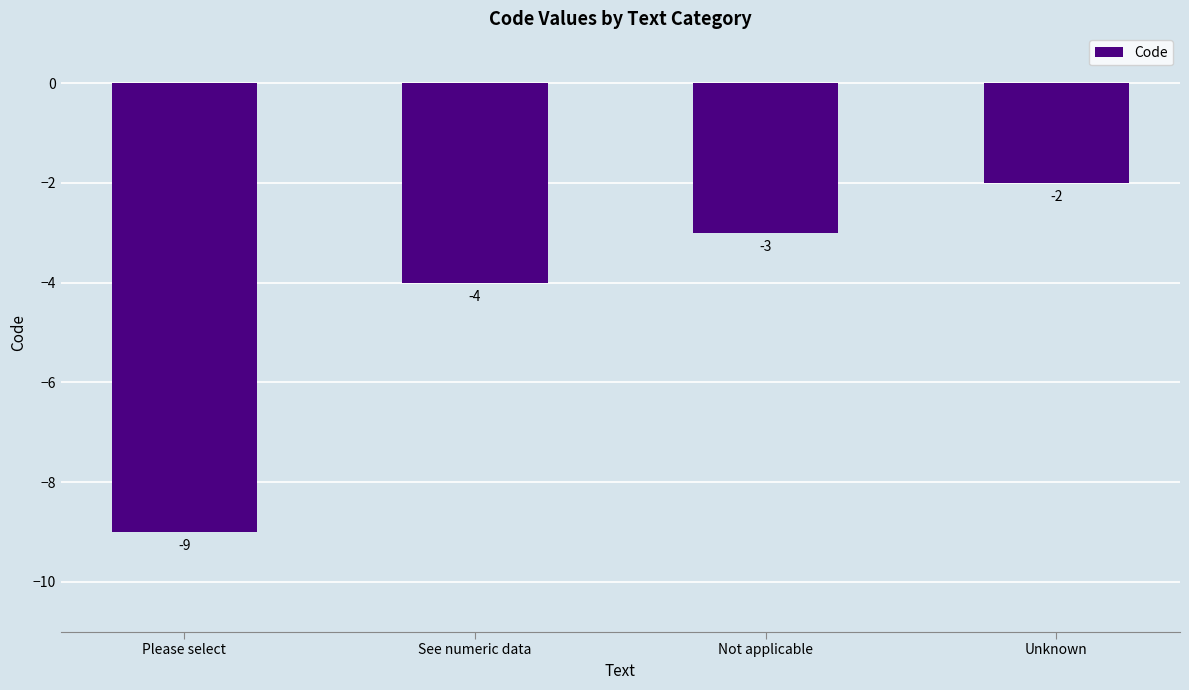

Rank the categories by value from lowest to highest.

Please select, See numeric data, Not applicable, Unknown